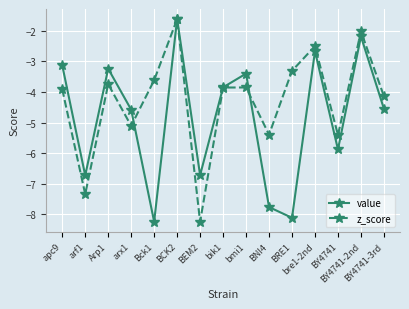

What is the value of the z_score point at the 10th from the left?

-5.4